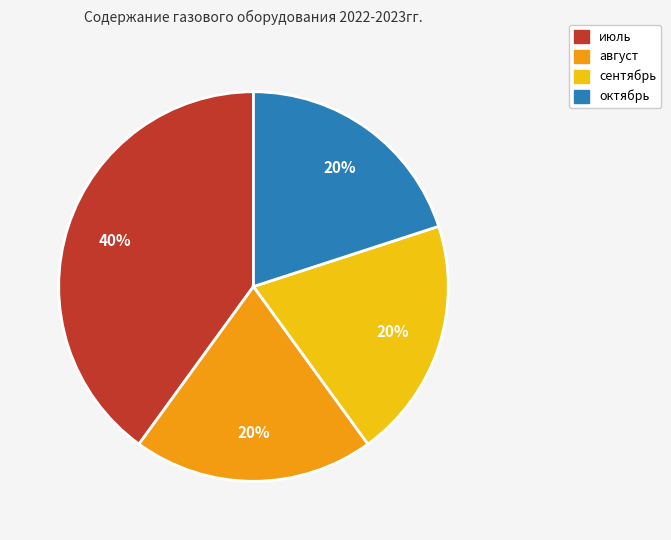

The сентябрь slice represents 30% of the pie. True or false?

False